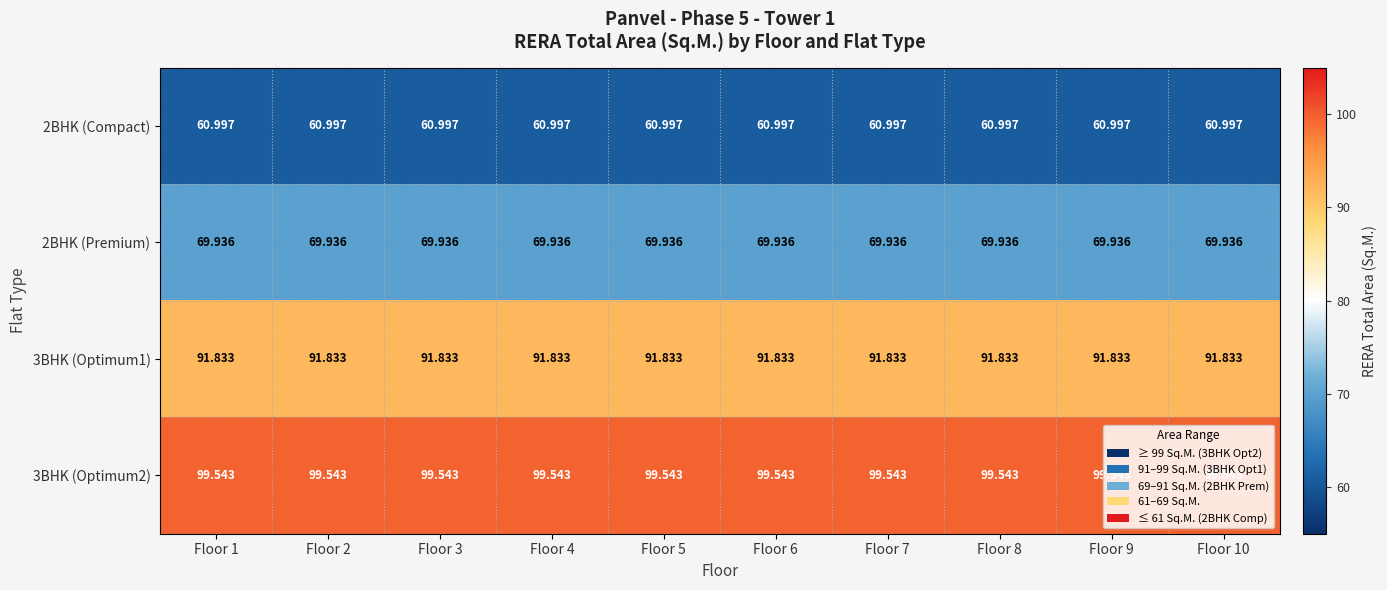

Is the value of 2BHK (Compact) at Floor 7 greater than the value of 2BHK (Premium) at Floor 2?

No